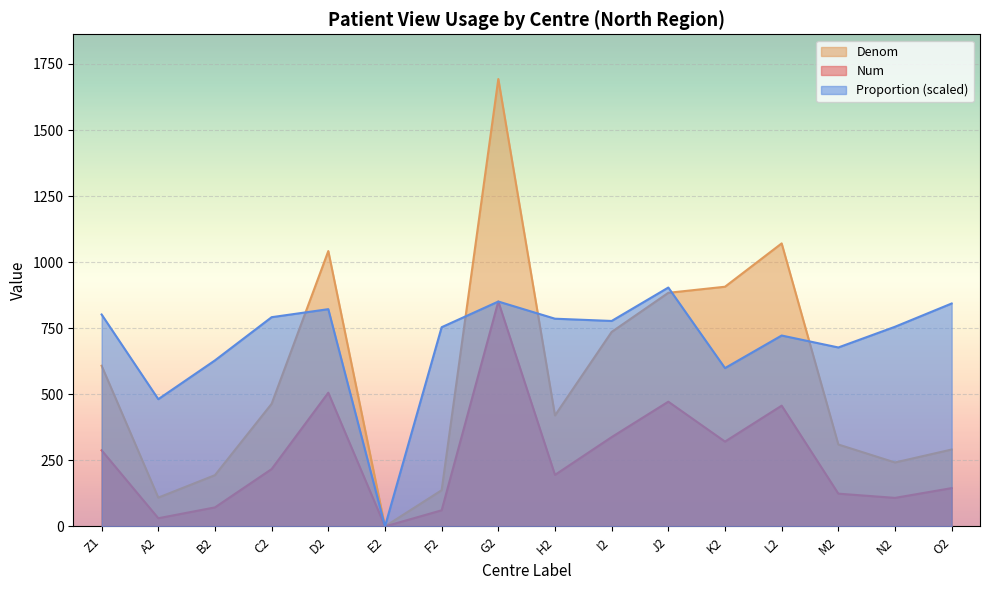

Which has a higher value, J2 or D2?

D2